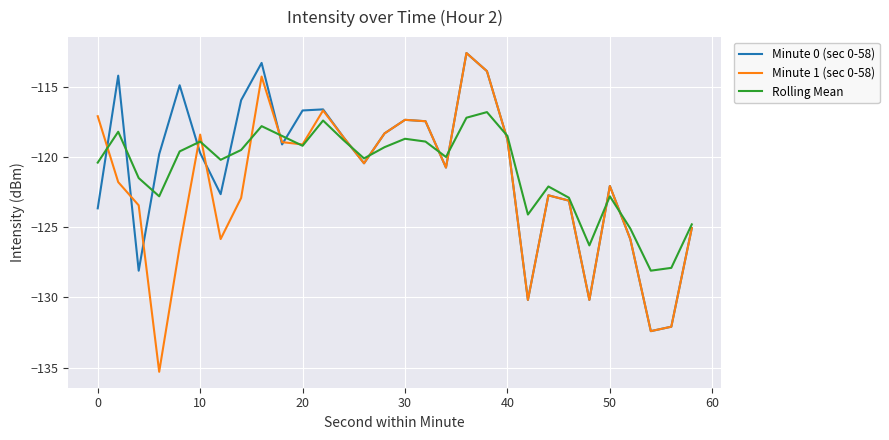

How many intersections are there between Rolling Mean and Minute 1 (sec 0-58)?

13